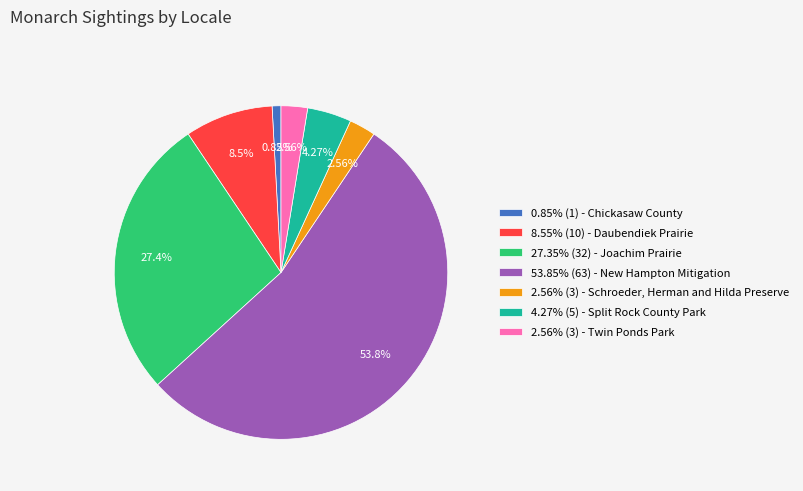

Between 0.85% (1) - Chickasaw County and 53.85% (63) - New Hampton Mitigation, which is larger?

53.85% (63) - New Hampton Mitigation